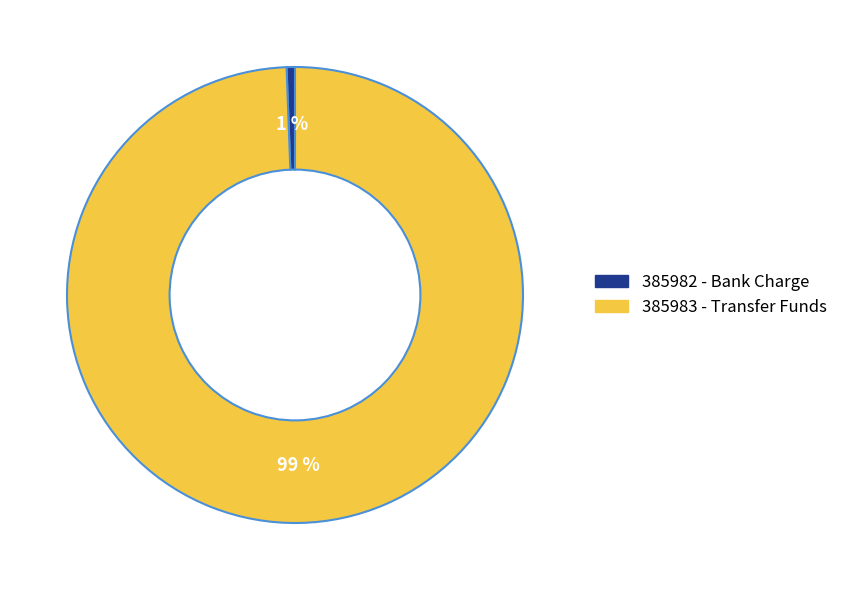

Is 385982 - Bank Charge the majority of the pie?

No